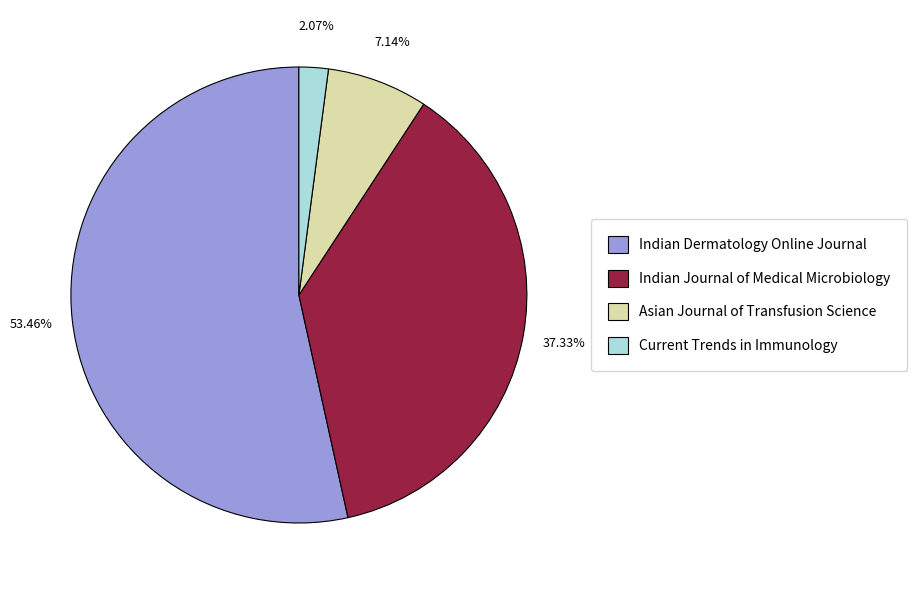

Rank the categories by value from lowest to highest.

Current Trends in Immunology, Asian Journal of Transfusion Science, Indian Journal of Medical Microbiology, Indian Dermatology Online Journal